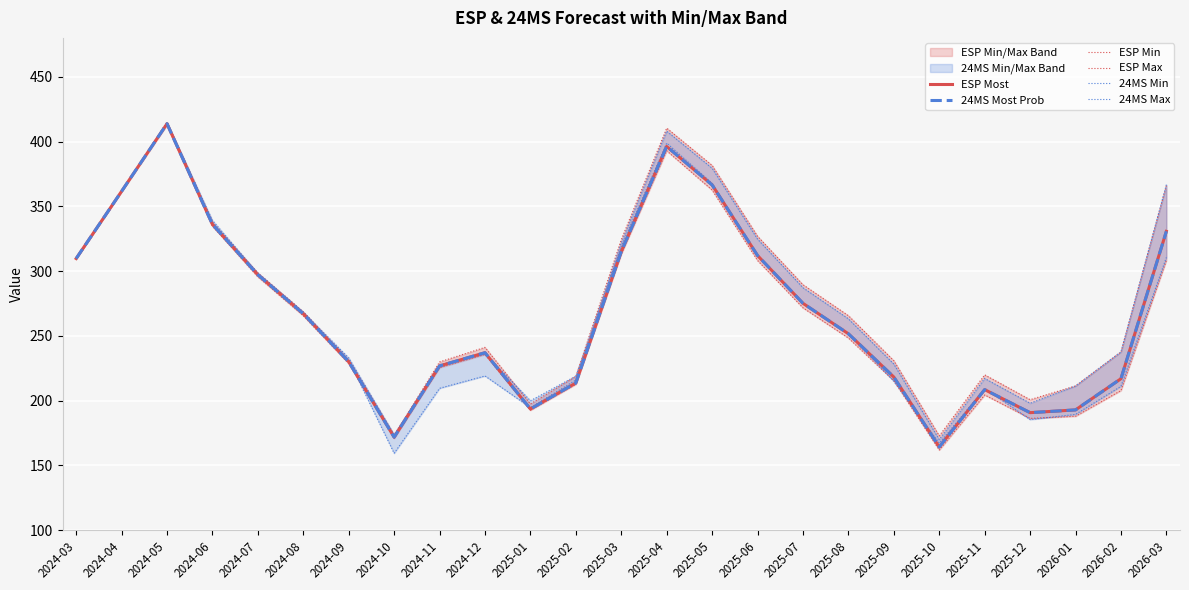

Where does the ESP Most series first go above 251?

2024-03